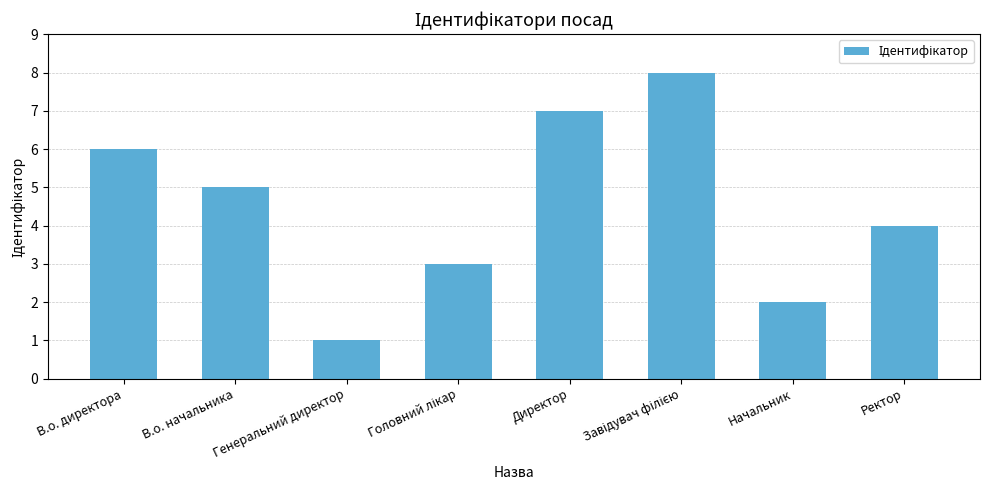

What is the minimum value shown in the chart?

1